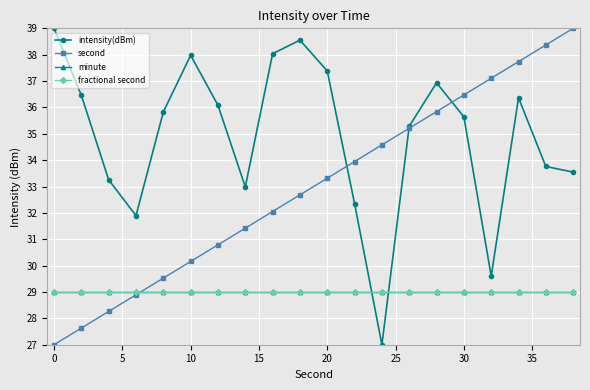

What is the minimum value for minute?

29.0